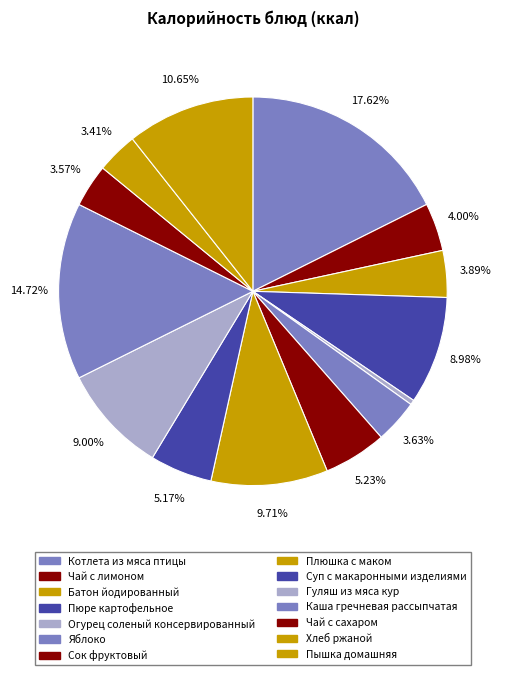

Rank the categories by value from highest to lowest.

Котлета из мяса птицы, Каша гречневая рассыпчатая, Пышка домашняя, Плюшка с маком, Гуляш из мяса кур, Пюре картофельное, Сок фруктовый, Суп с макаронными изделиями, Чай с лимоном, Батон йодированный, Яблоко, Чай с сахаром, Хлеб ржаной, Огурец соленый консервированный